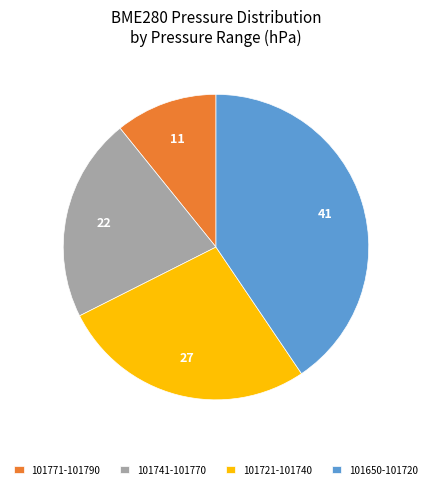

Which slice is the smallest?

101771-101790